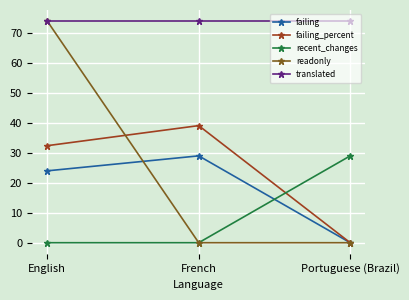

The value of translated at English is 28.7. True or false?

False